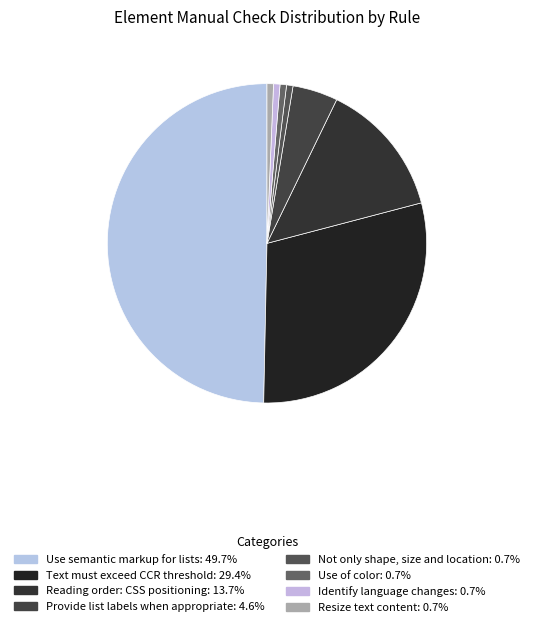

To the nearest percent, what is the difference between the largest and smallest slice percentages?

49%